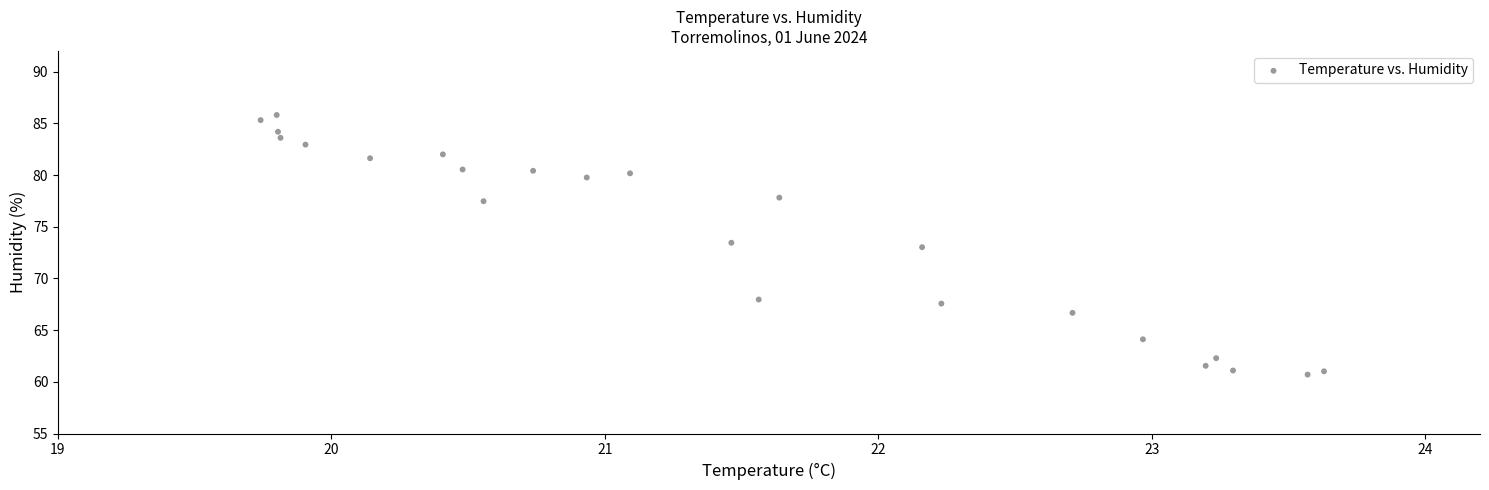

What is the range of Y values (max minus min)?

25.1